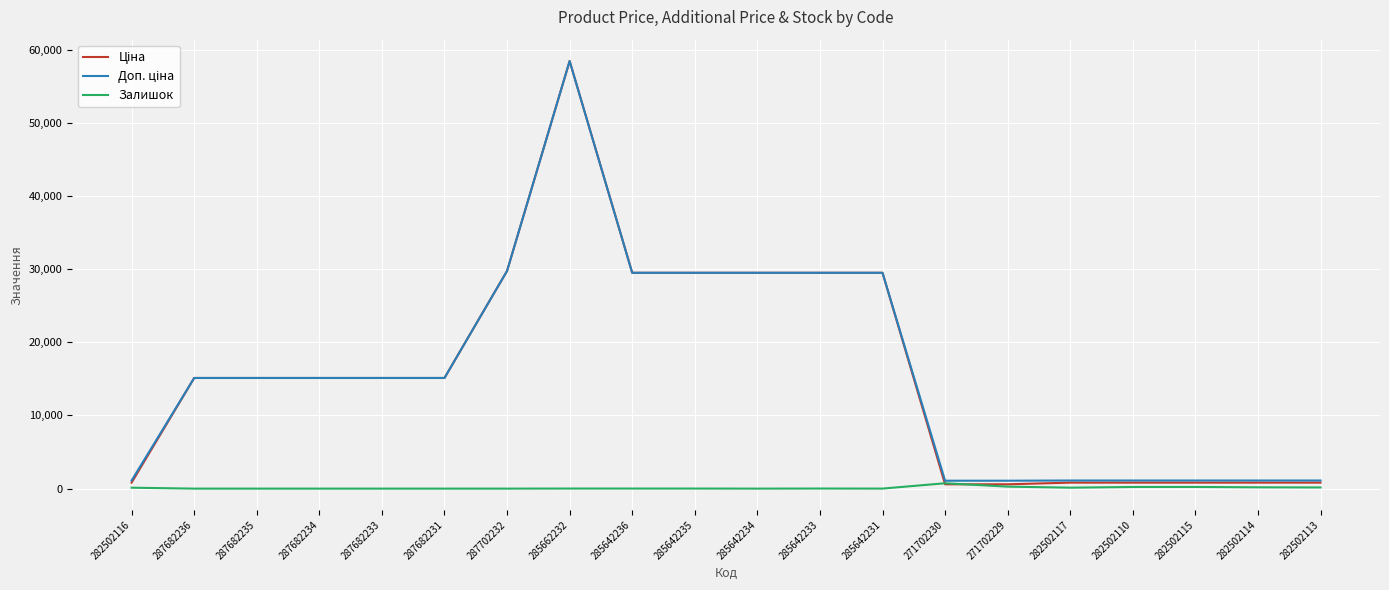

At which label does Залишок first exceed 12?

282502116